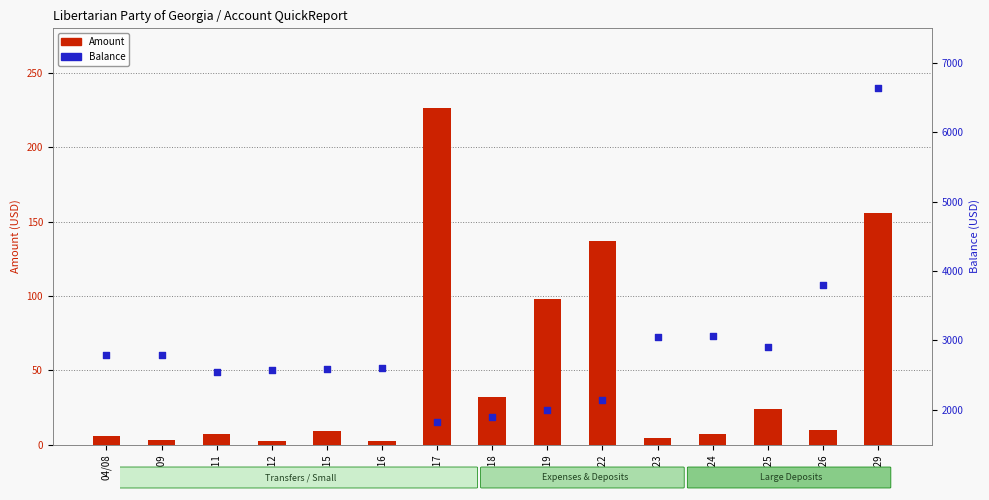

Which series has the largest total across all categories?

Balance